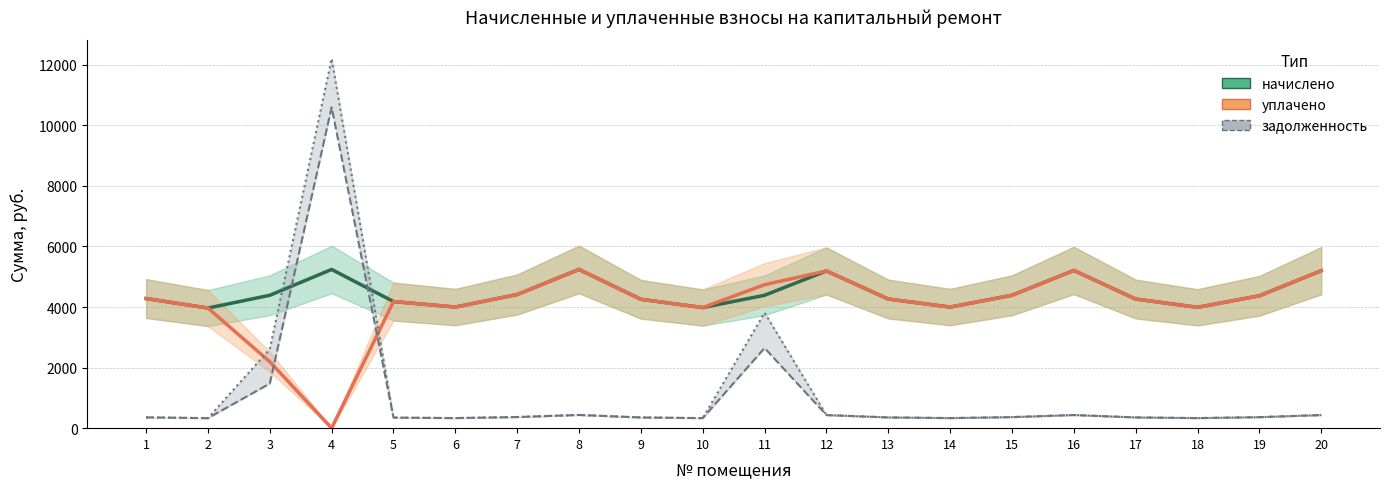

Between 8 and 16, which series saw the biggest shift?

начислено